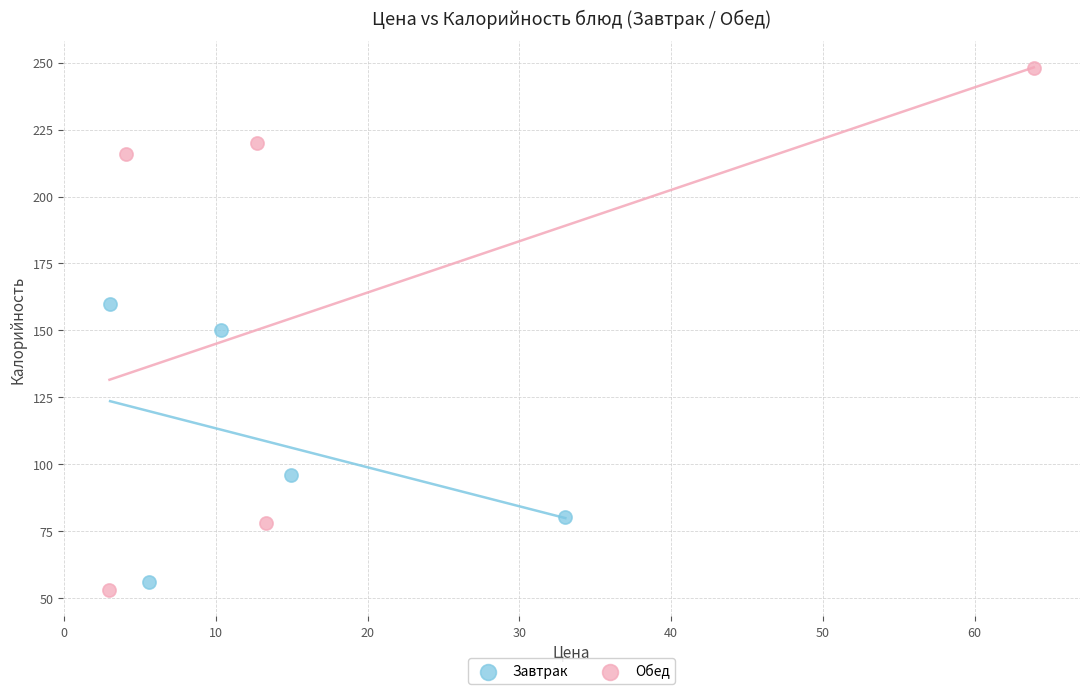

Which series has the largest Y range (max minus min)?

Обед